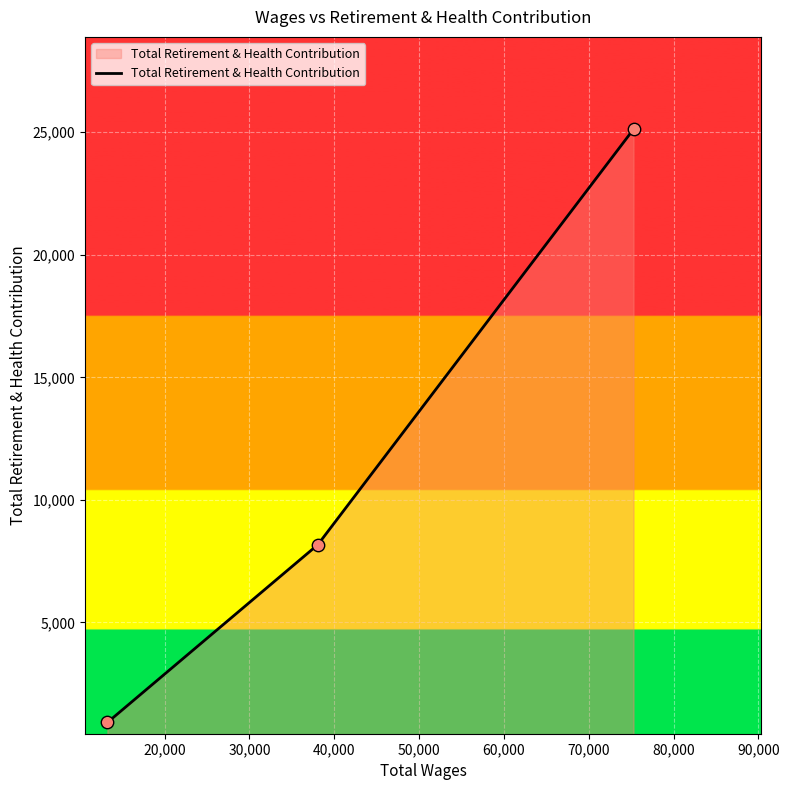

What is the greatest value displayed?

25122